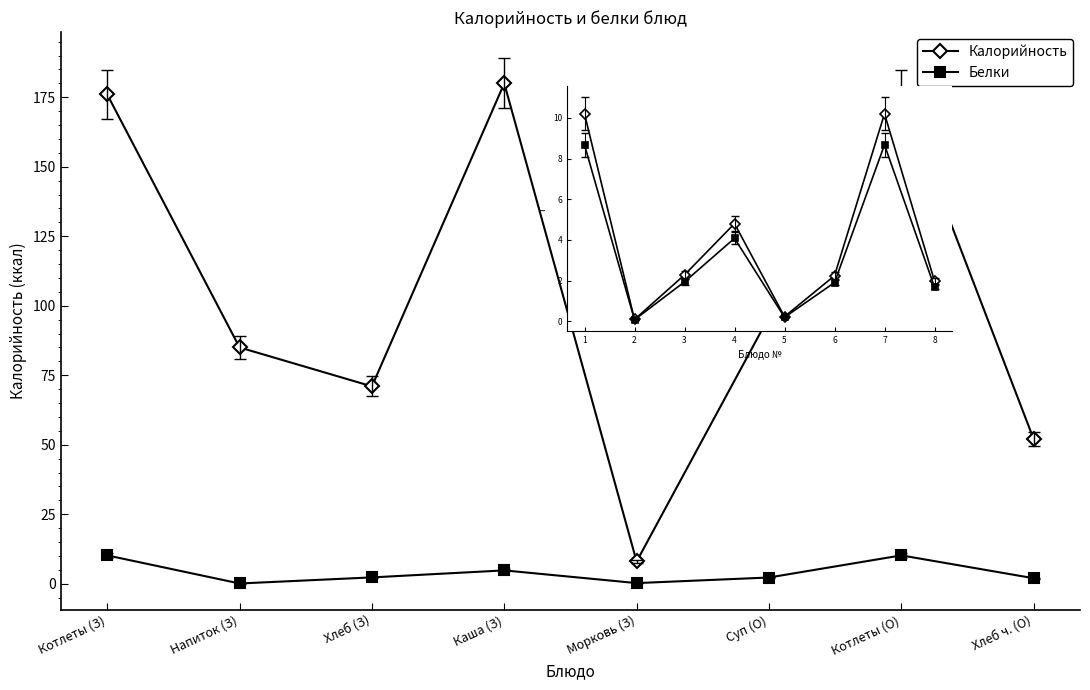

True or false: Белки and Калорийность intersect in this chart.

False